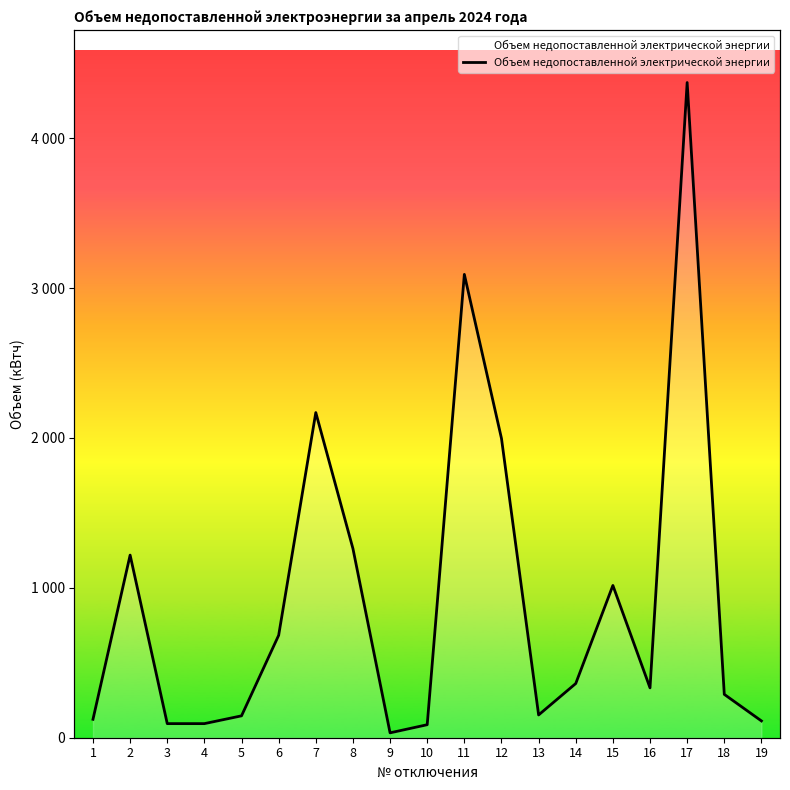

Reading left to right, extract all data points from this chart.

122.9	1218.5	94.0	94.0	146.0	683.4	2169.4	1261.9	32.5	86.8	3091.4	1996.7	151.9	361.6	1016.0	332.6	4371.4	289.3	112.1